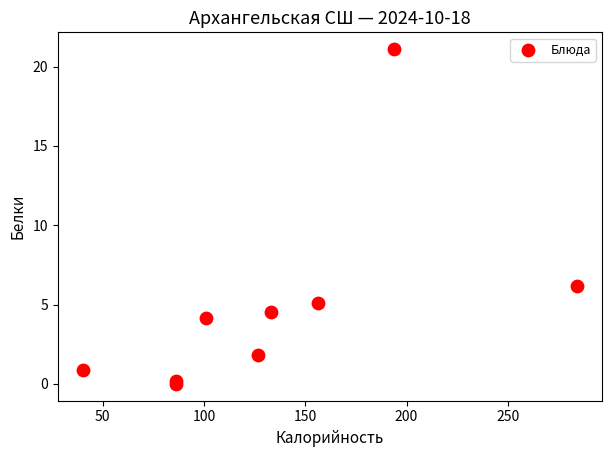

What Y value in the scatter plot is closest to 10?

6.2